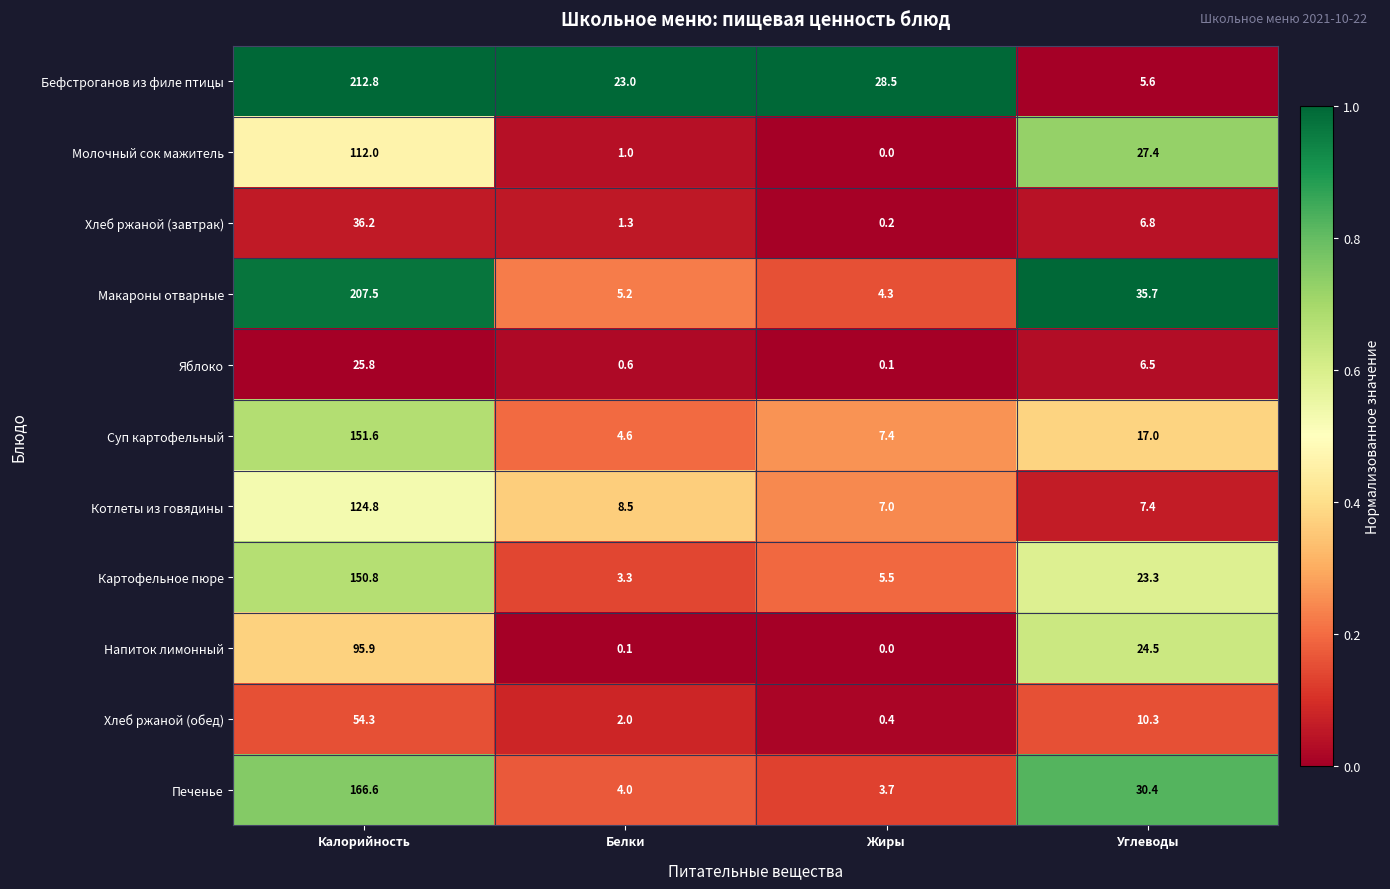

The Печенье series shows 166.6 at Калорийность. True or false?

True